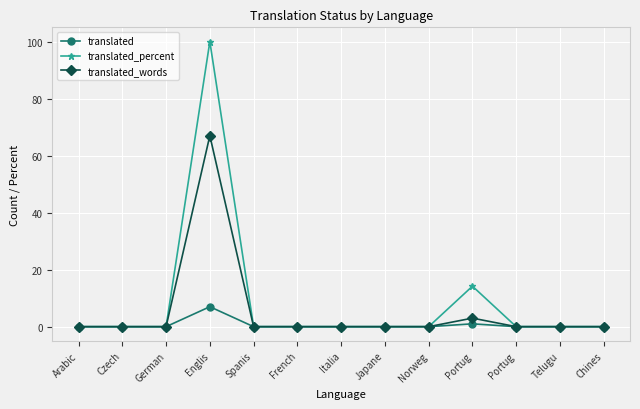

Reading left to right, transcribe all the data shown in this chart.

translated: 0.0	0.0	0.0	7.0	0.0	0.0	0.0	0.0	0.0	1.0	0.0	0.0	0.0
translated_percent: 0.0	0.0	0.0	100.0	0.0	0.0	0.0	0.0	0.0	14.2	0.0	0.0	0.0
translated_words: 0.0	0.0	0.0	67.0	0.0	0.0	0.0	0.0	0.0	3.0	0.0	0.0	0.0